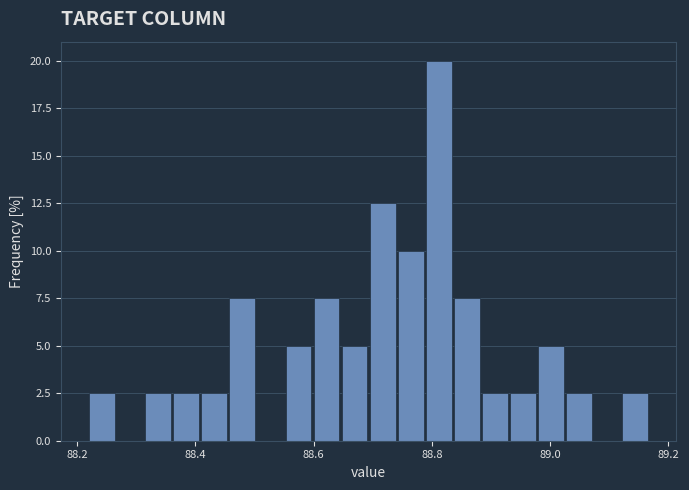

Around what value on the x-axis is the tallest bar? Give the approximate position of its centre, as read against the axis.

88.82